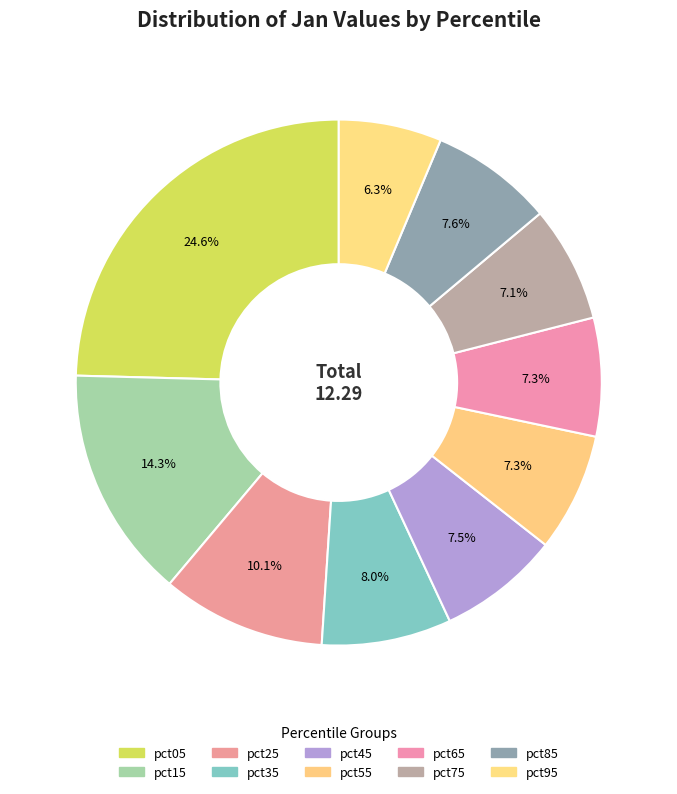

True or false: pct45 accounts for 19% of the total.

False